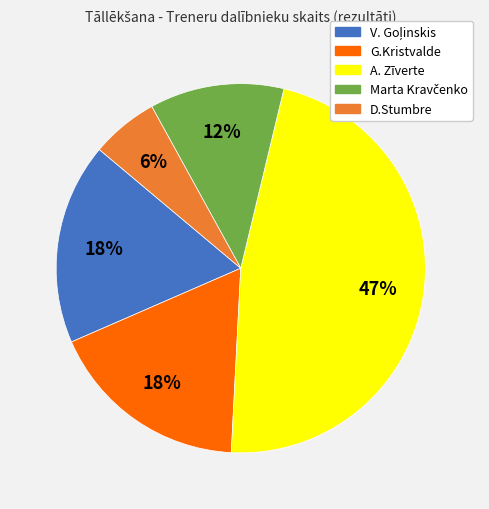

To the nearest percent, what is the average slice percentage?

20%